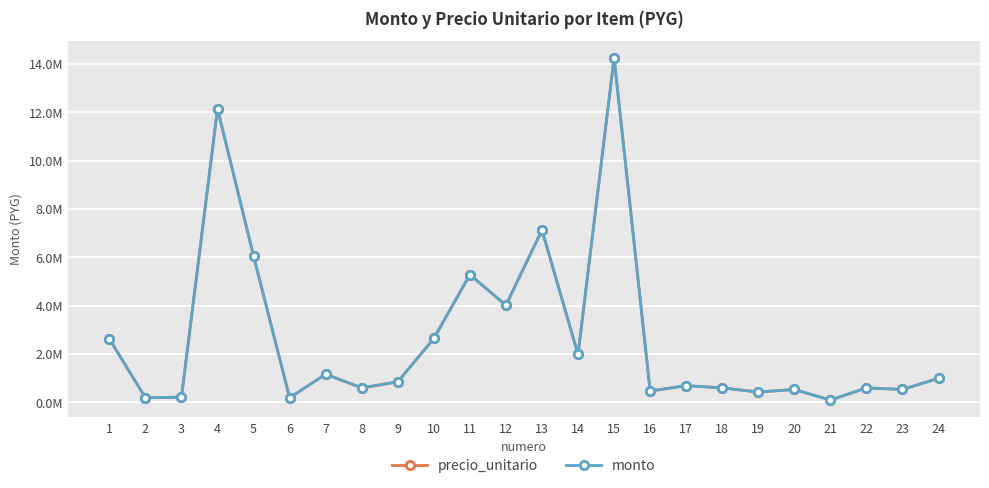

What is the smallest value displayed?

90000